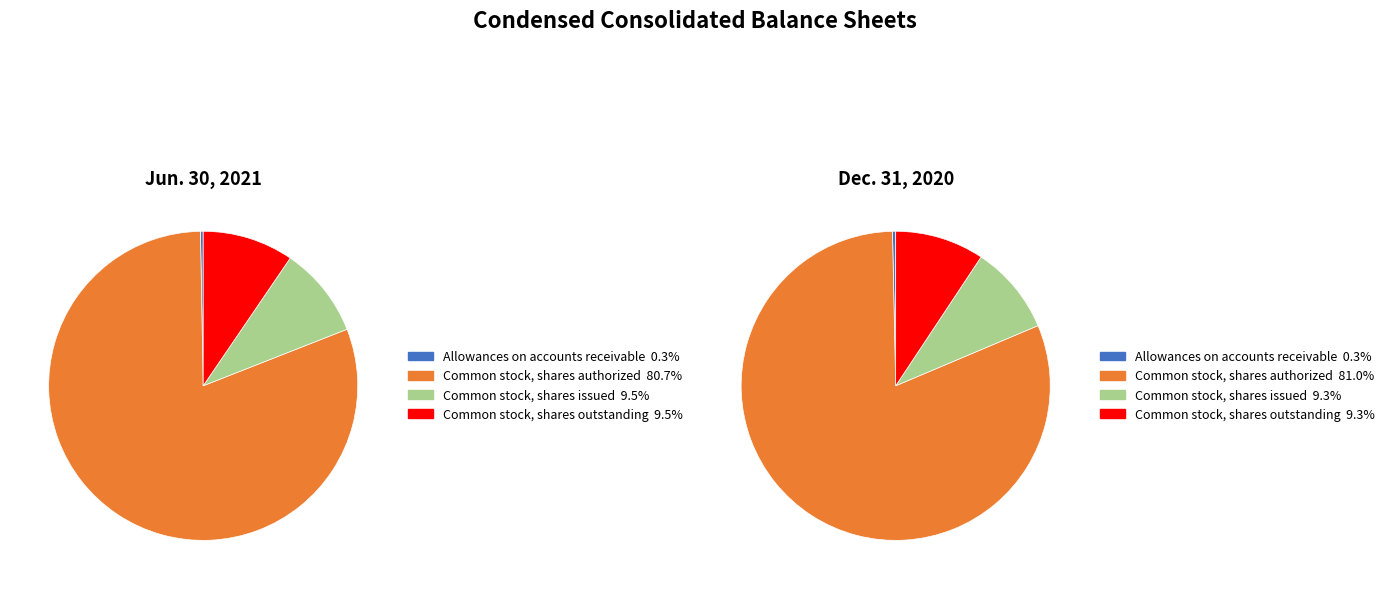

Which slice represents more than half of the pie?

Common stock, shares authorized